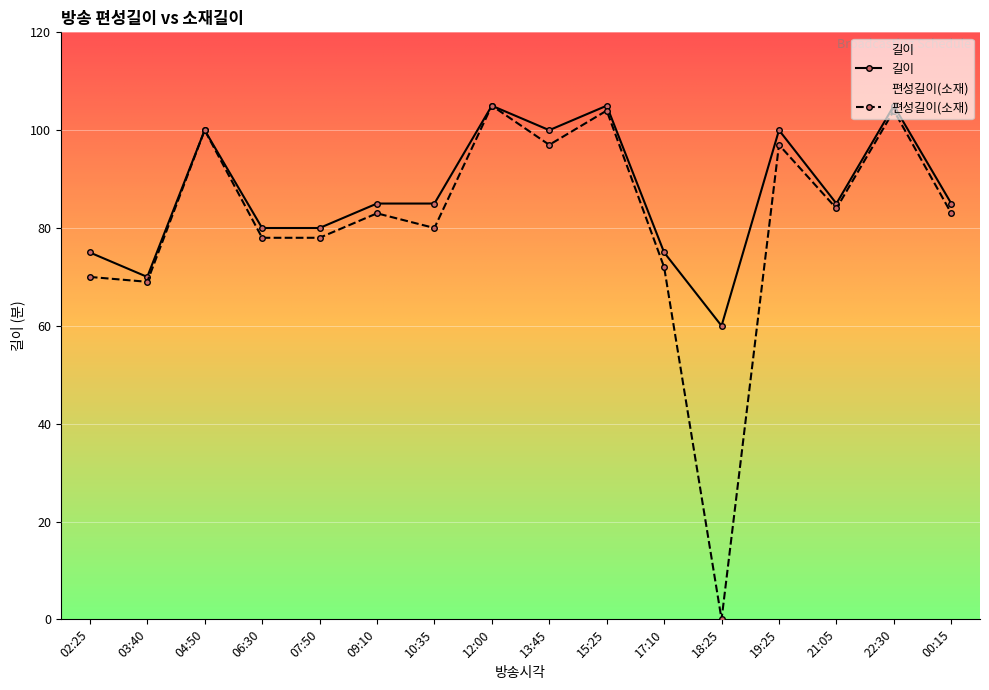

What is the sum of the 길이 values at 18:25 and 06:30?

140